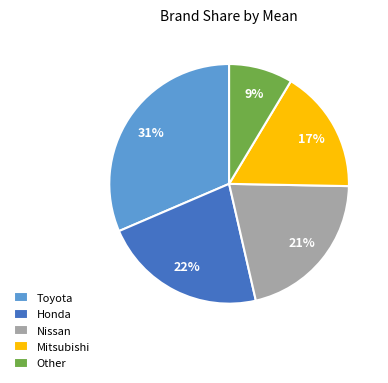

How many slices are in this pie chart?

5